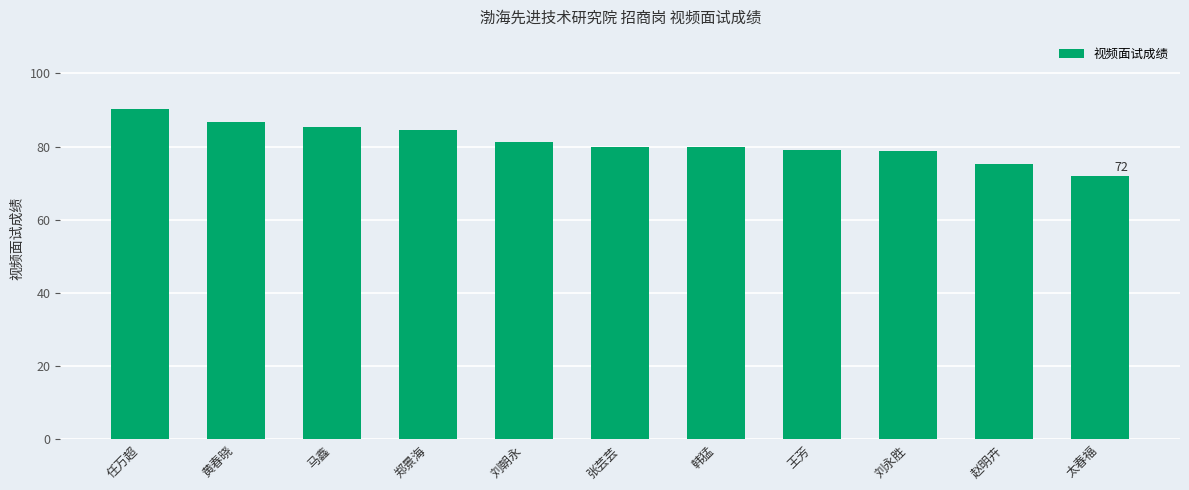

The value at 刘朝永 is 81.4. True or false?

True